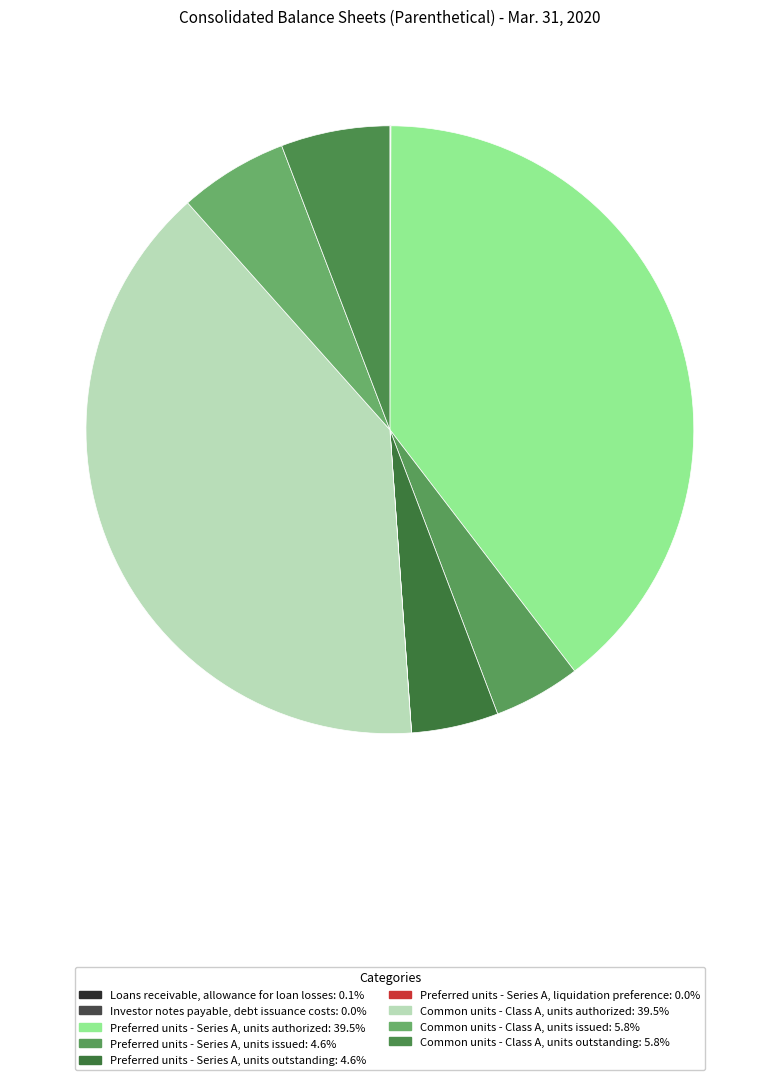

Count the number of slices in the pie.

9